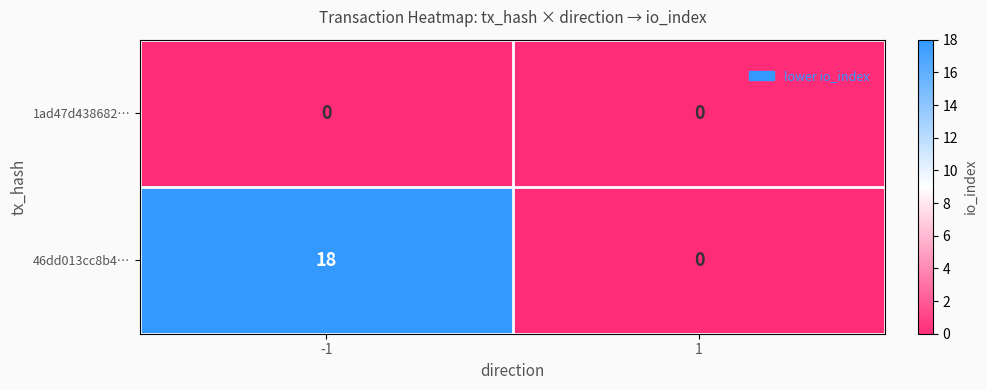

Which series changed the most between -1 and 1?

46dd013cc8b4…